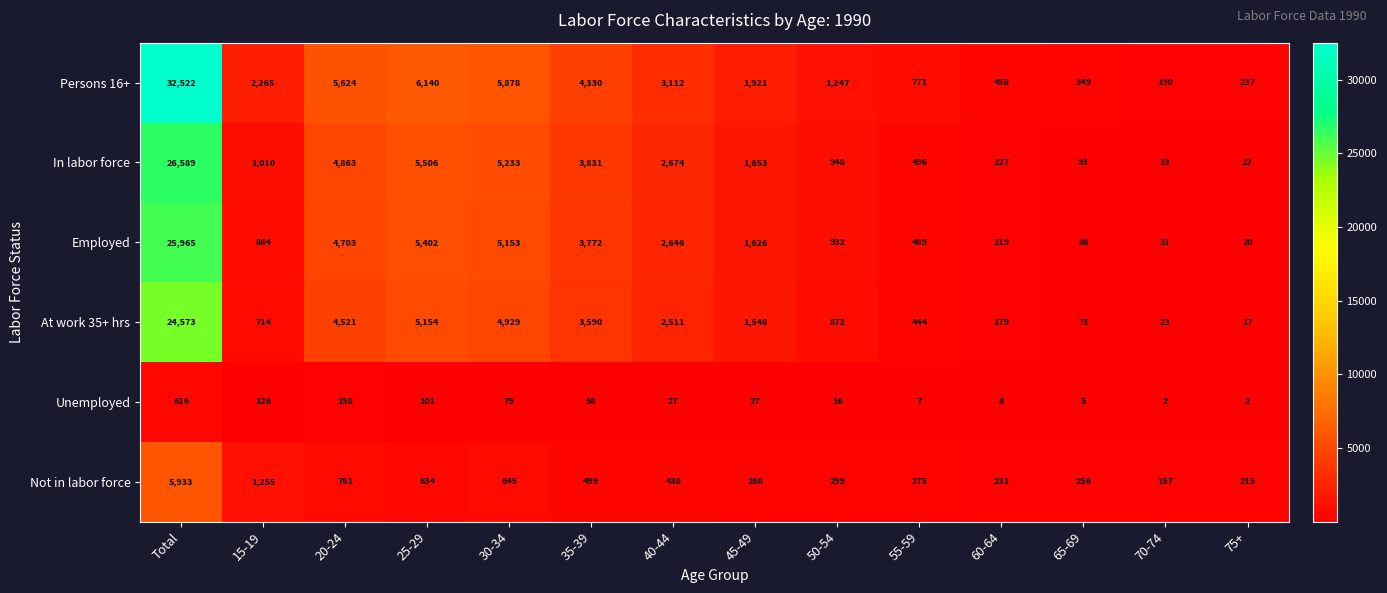

Is it true that In labor force equals 5506 at 25-29?

True